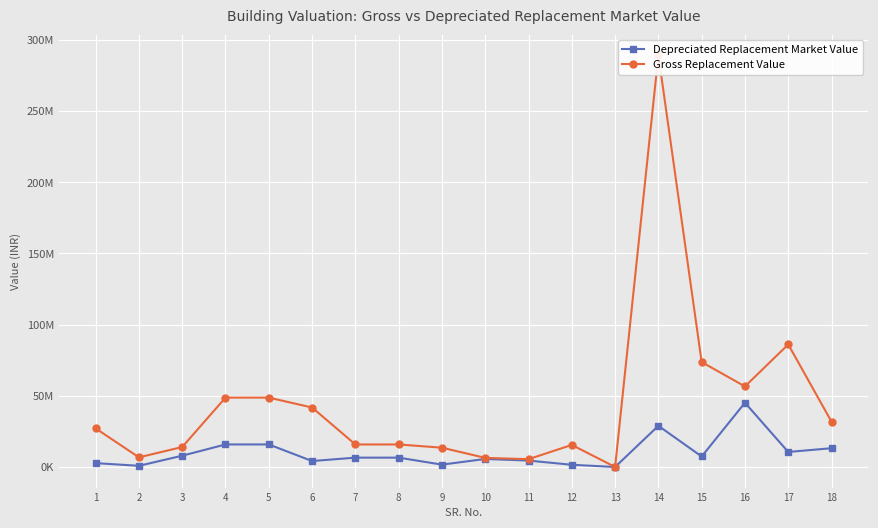

What are all the series names shown in the legend?

Depreciated Replacement Market Value, Gross Replacement Value